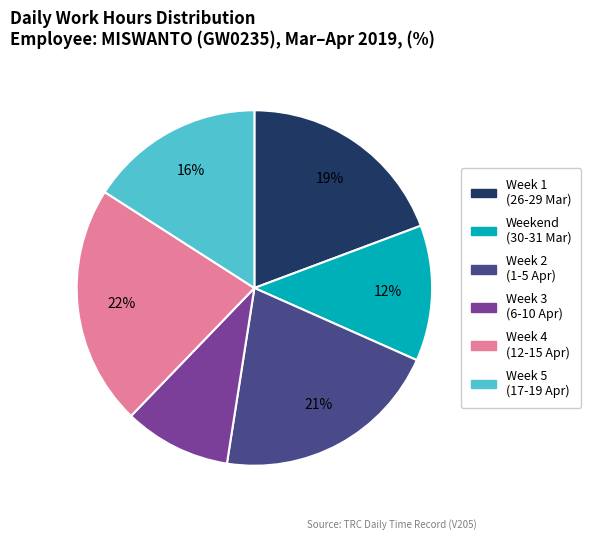

Is there any slice that represents more than half of the pie?

No